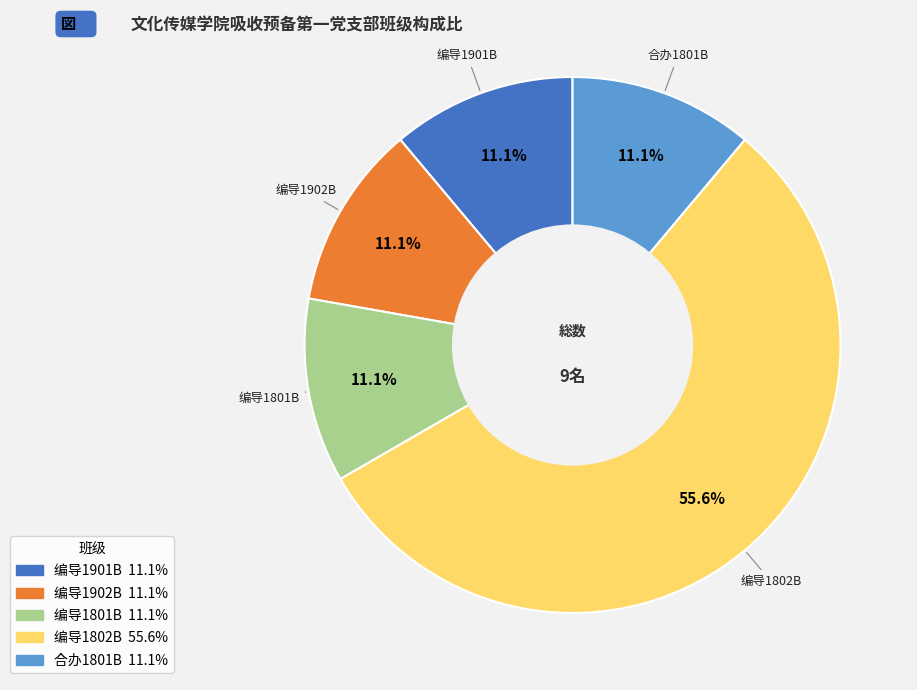

What percentage is the 编导1801B slice, to the nearest percent?

11%